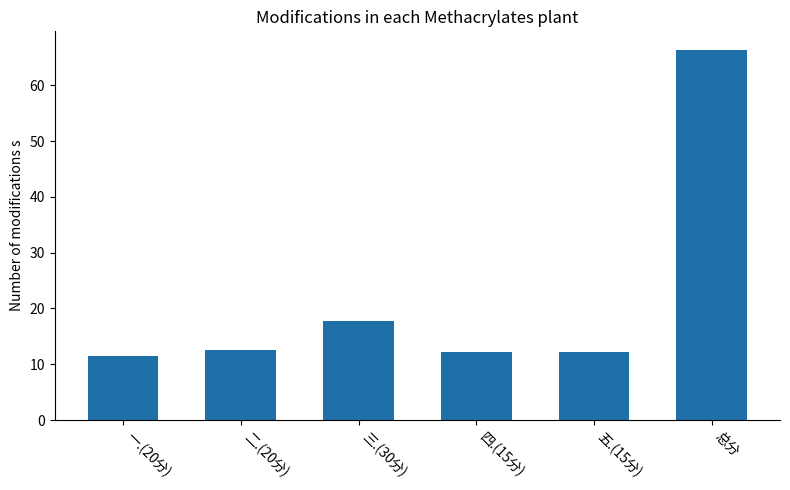

True or false: the data shows 17.8 at 三.(30分).

True